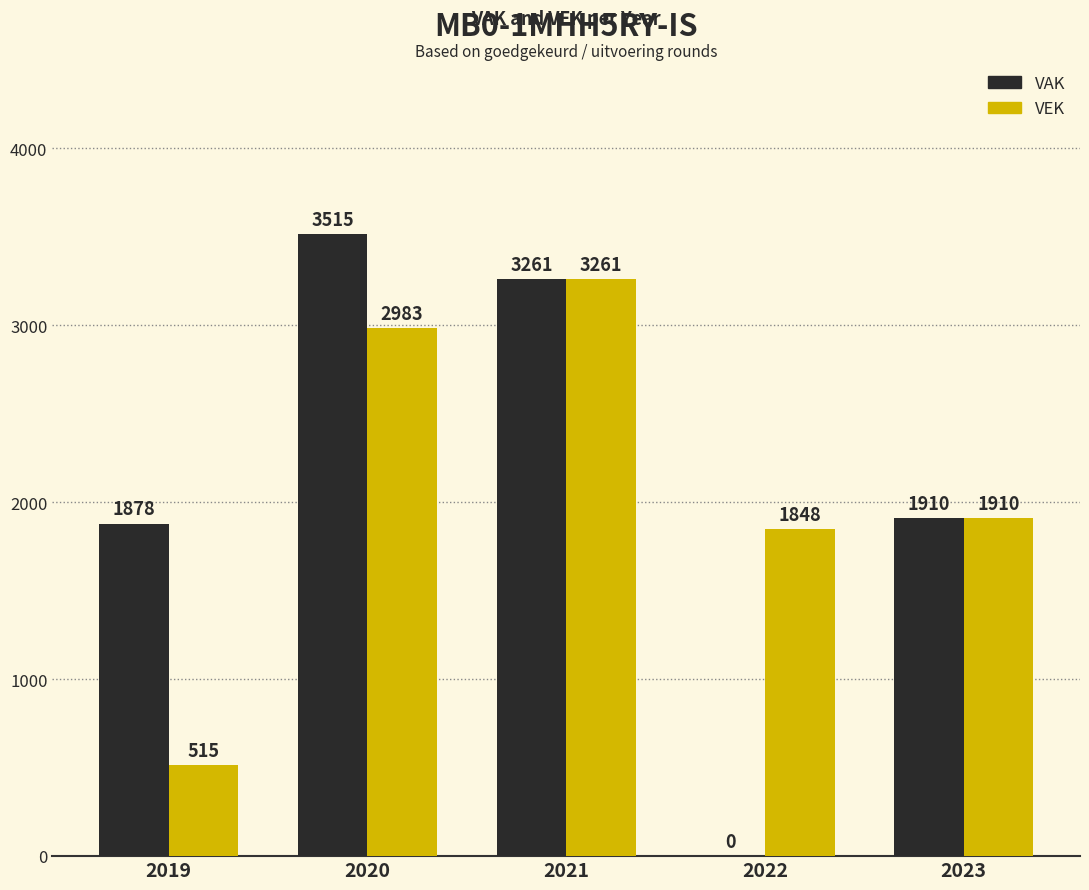

How many distinct data groups are displayed?

2